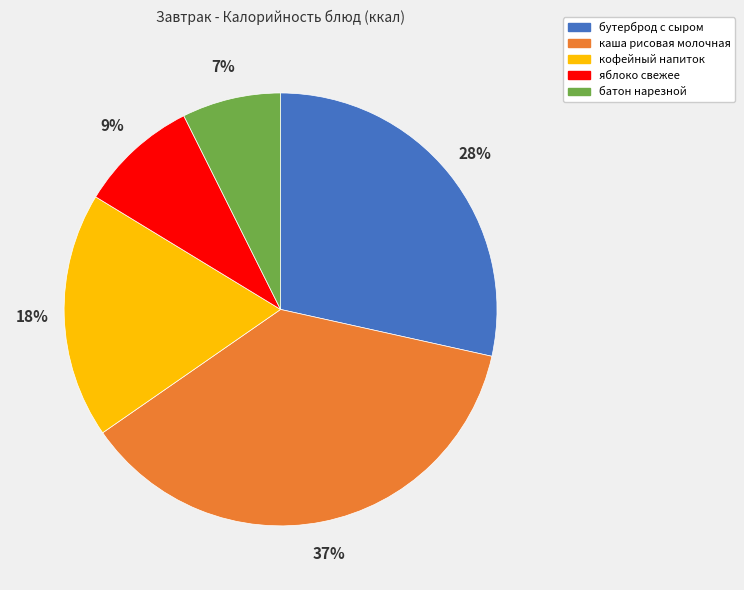

The каша рисовая молочная slice represents 37% of the pie. True or false?

True